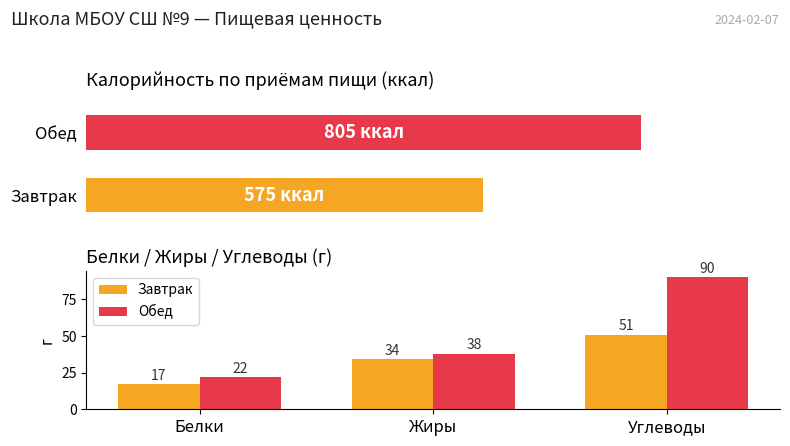

What is the minimum value shown in the chart?

17